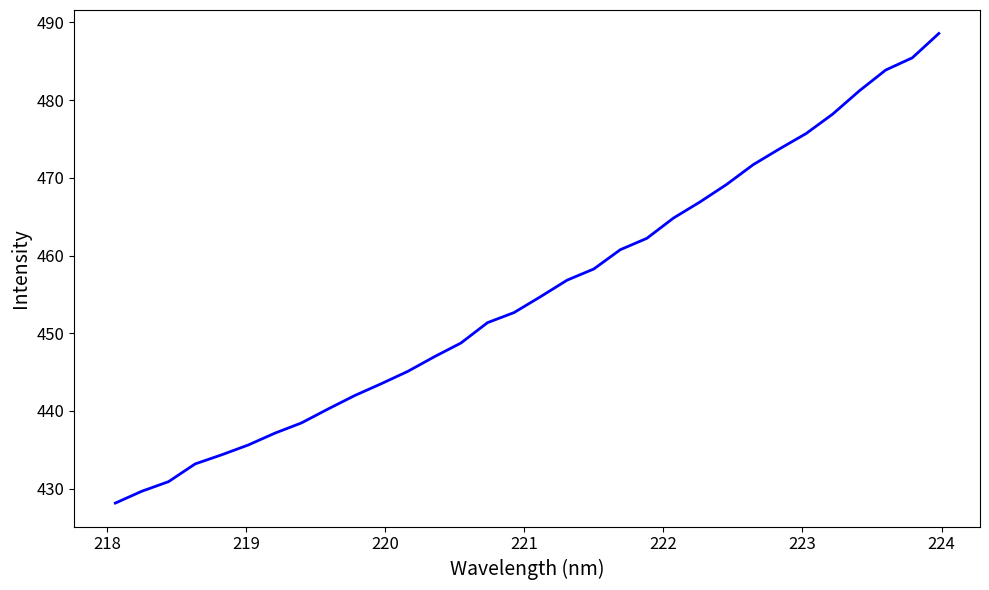

What is the difference between the second highest and minimum values?

57.3